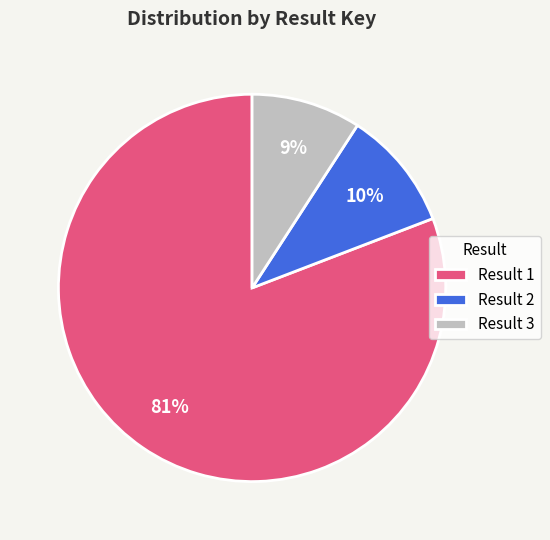

To the nearest percent, what is the average slice percentage?

33%